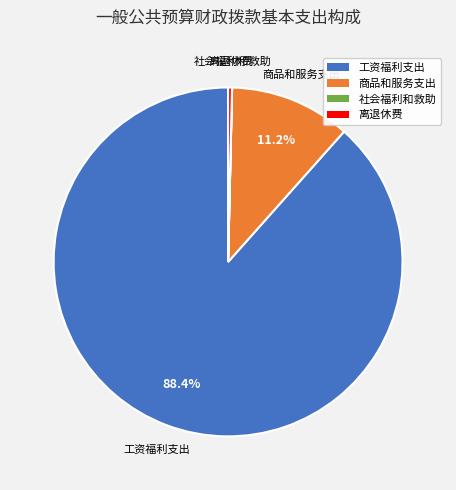

Which slice is the largest?

工资福利支出